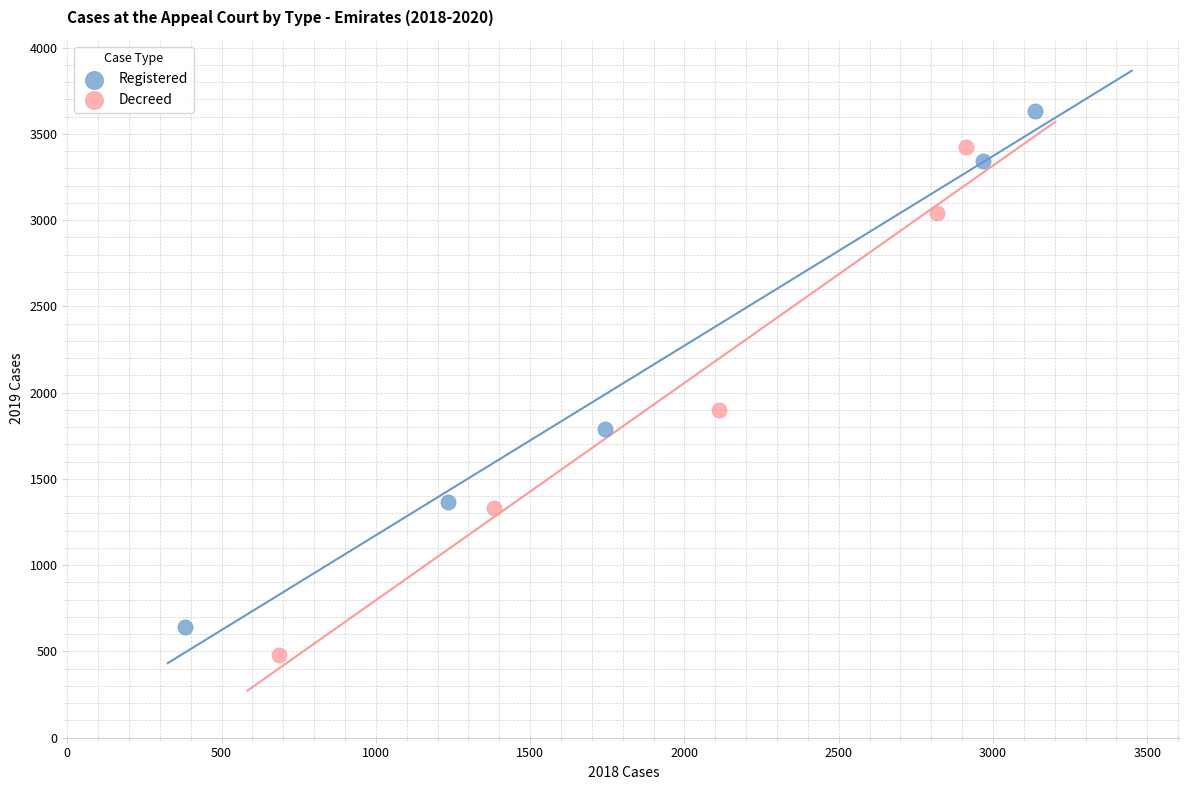

Which series contains the highest Y value?

Registered